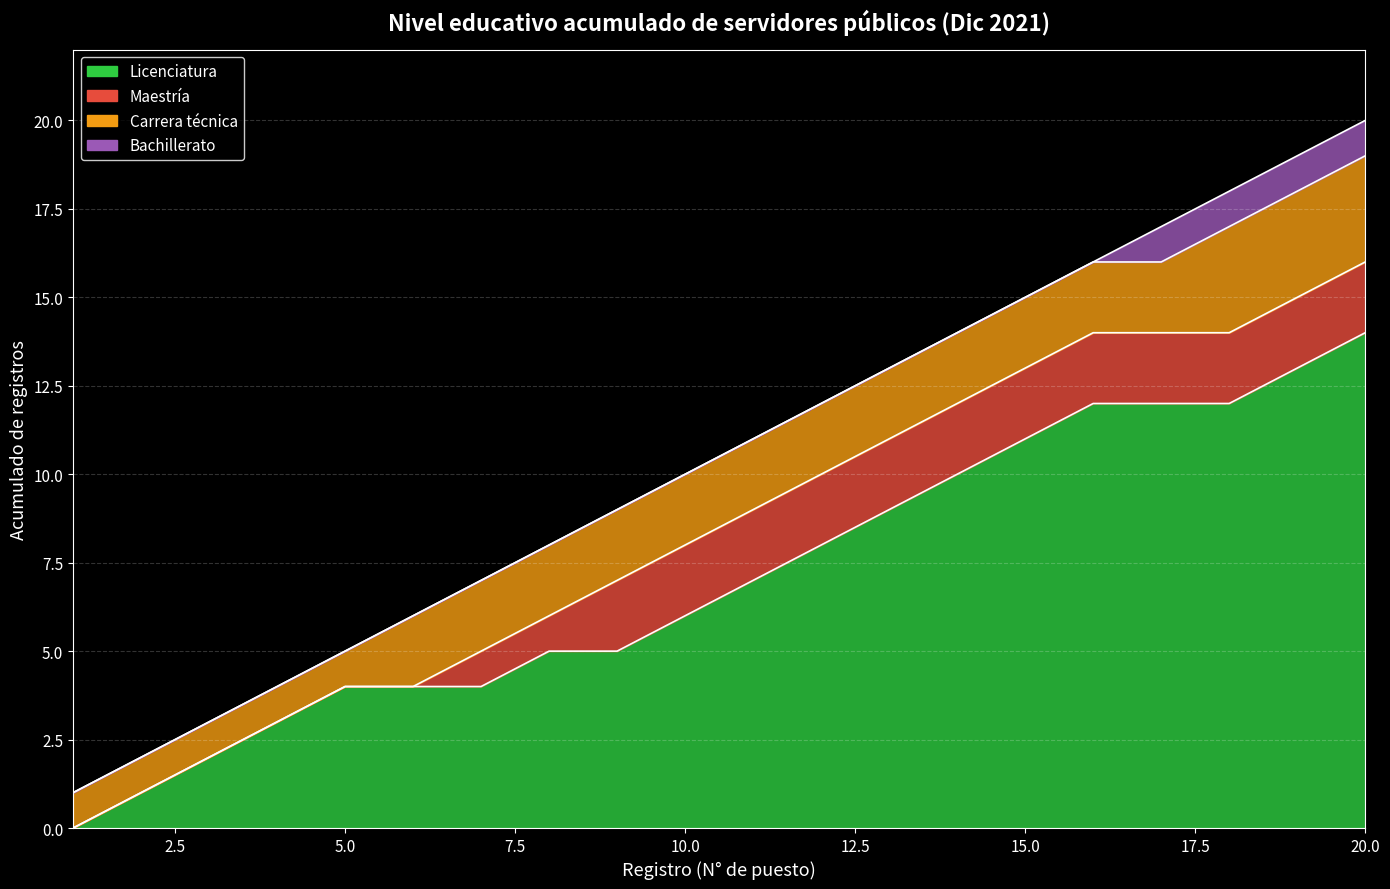

Is it true that the value at Licenciatura is 7?

False